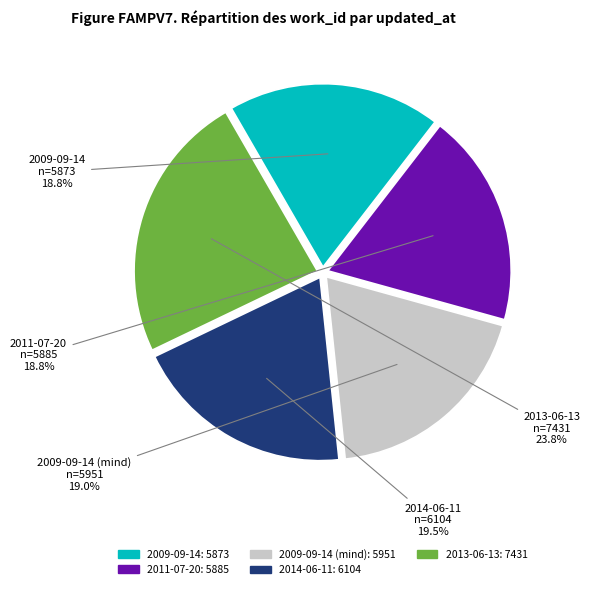

Which slice is the smallest?

2009-09-14